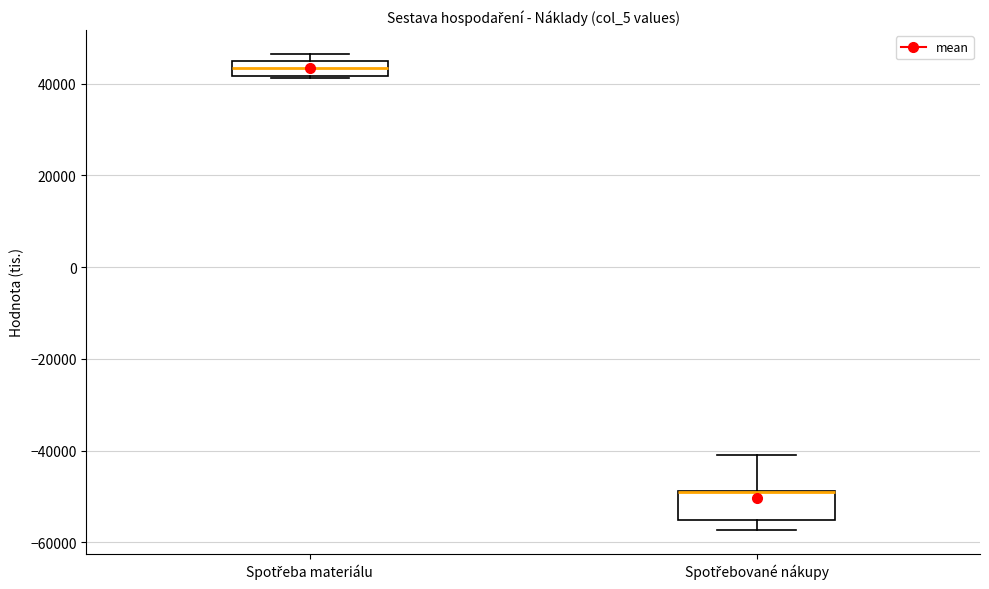

Reading left to right, read every box against the y-axis: the position of its median line, the range the box covers, and the ends of its whiskers. The values are not printed on the chart, so give them approximately, as read against the axis.

Spotřeba materiálu: median 44000 (inside the box), box 42000 to 44000, whiskers 42000 to 46000
Spotřebované nákupy: median -48000 (drawn on the box's upper edge), box -56000 to -48000, whiskers -58000 to -40000